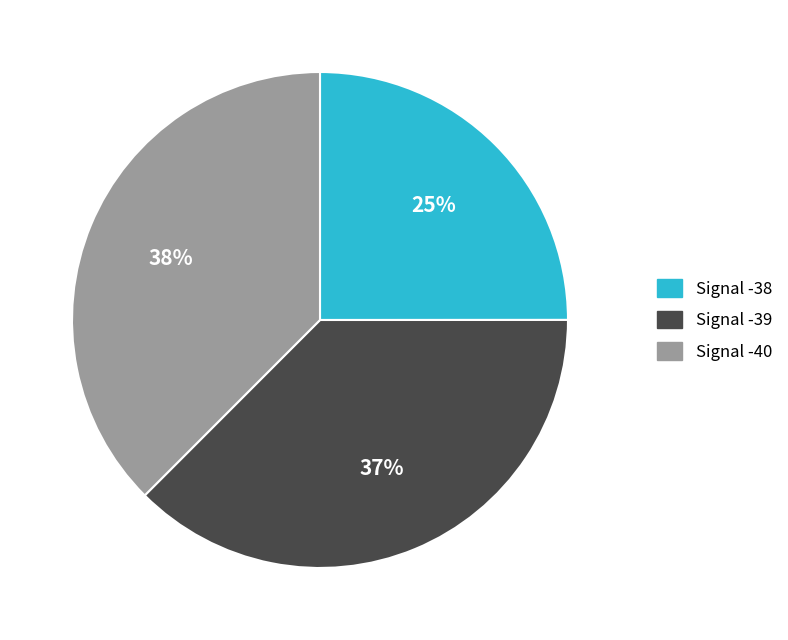

True or false: Signal -39 accounts for 37% of the total.

True